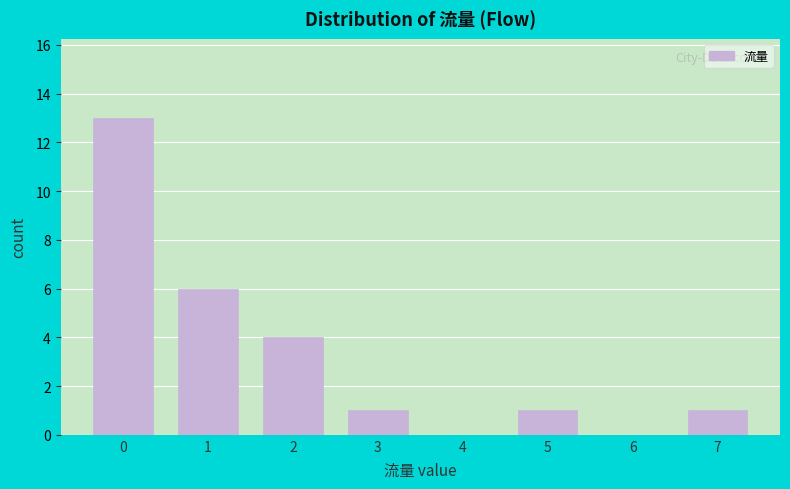

How tall is the bar that spans 2.5 to 3.5 on the x-axis? The values are not printed on the chart, so give them approximately, as read against the axis.

1